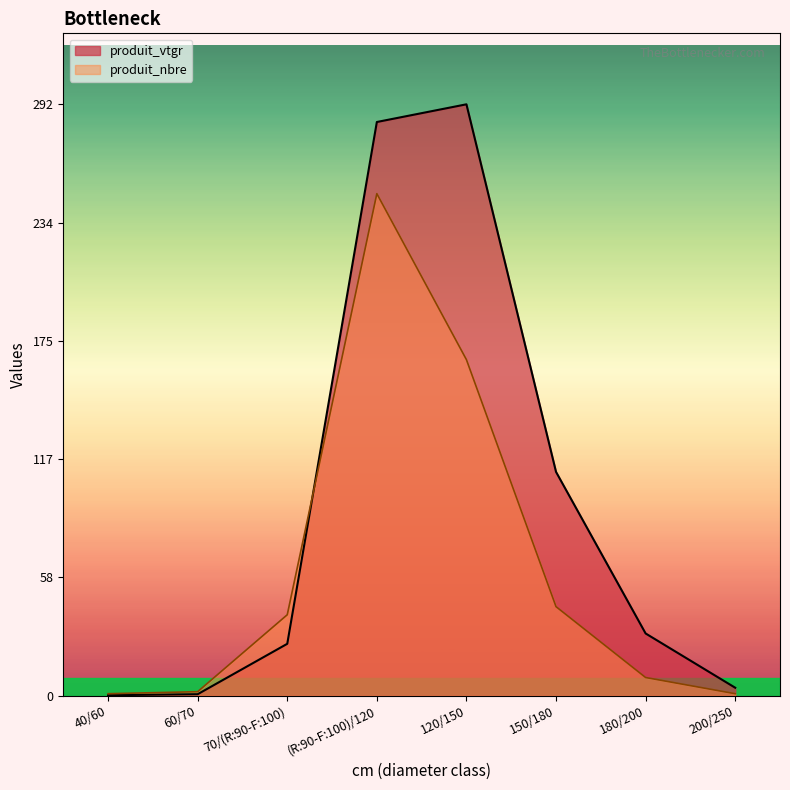

What is the total value across all series at 120/150?

458.1